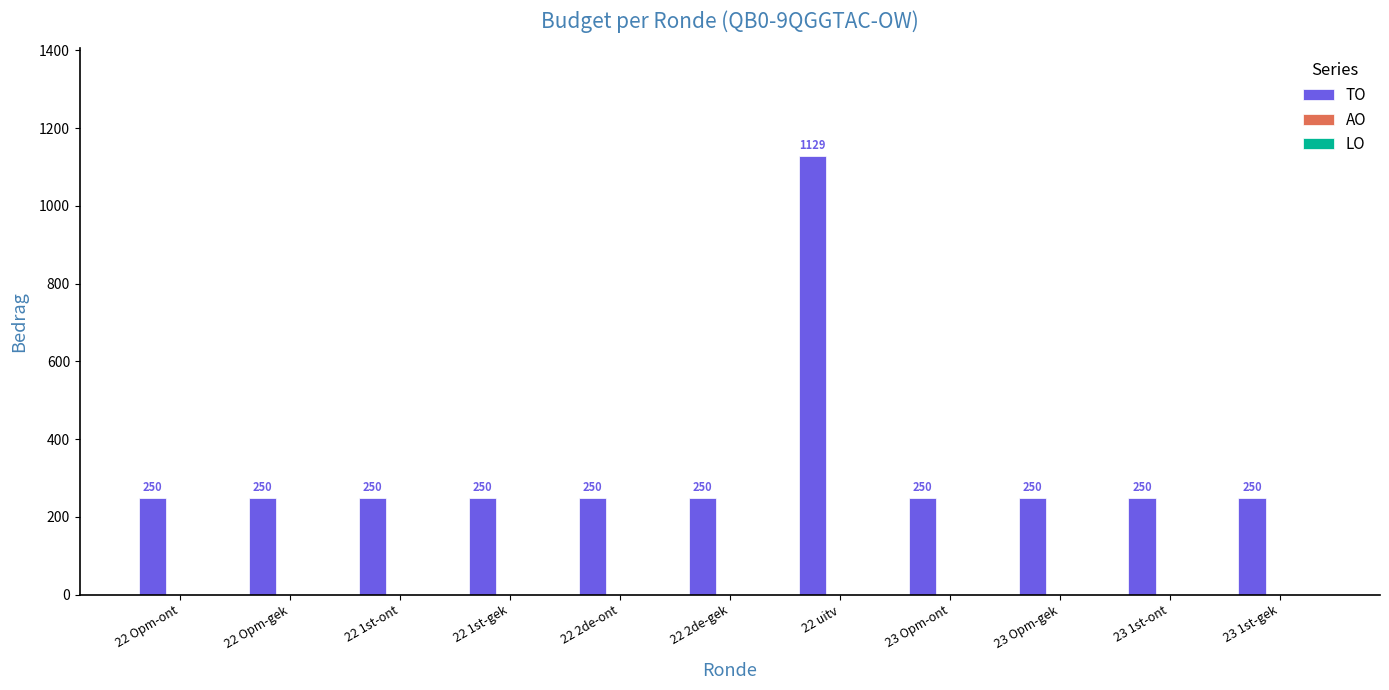

The chart shows a value of 250 at 22 1st-gek. True or false?

True